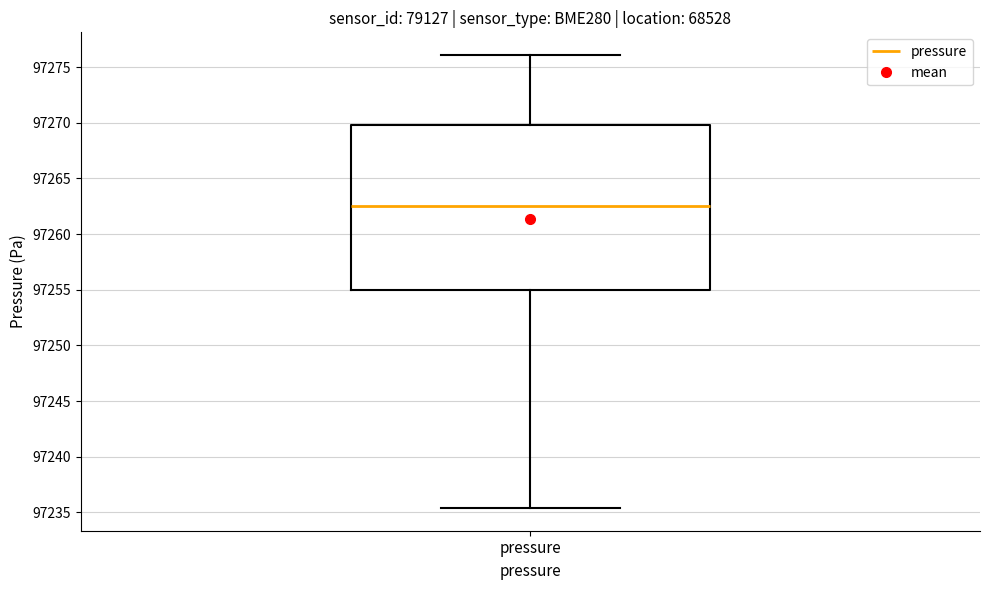

Read this box plot against the y-axis: the position of the median line, the range covered by the box, and the ends of both whiskers. The values are not printed on the chart, so give them approximately, as read against the axis.

median 97262.5, box 97255.0 to 97270.0, whiskers 97235.5 to 97276.0